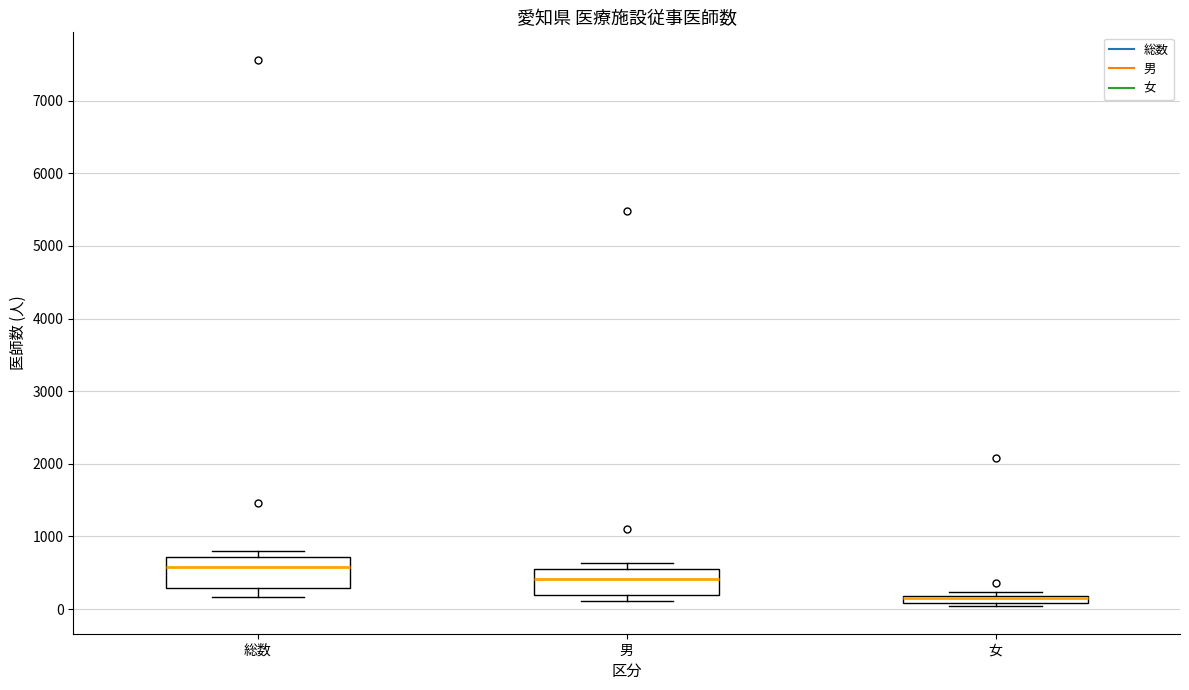

Where is the upper edge of the box for 総数 on the y-axis? The values are not printed on the chart, so give them approximately, as read against the axis.

700